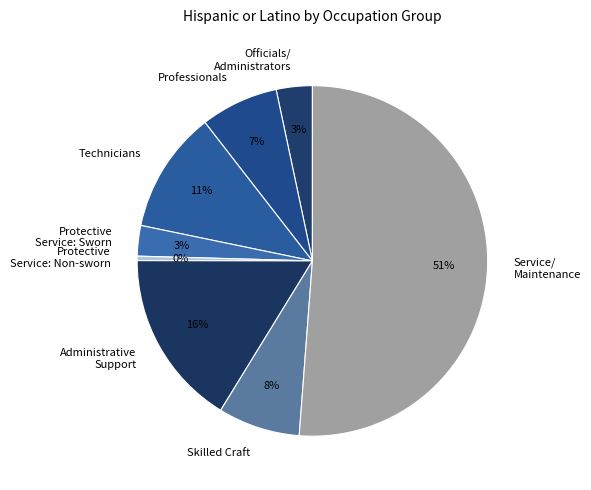

Is there a majority slice in this chart?

Yes